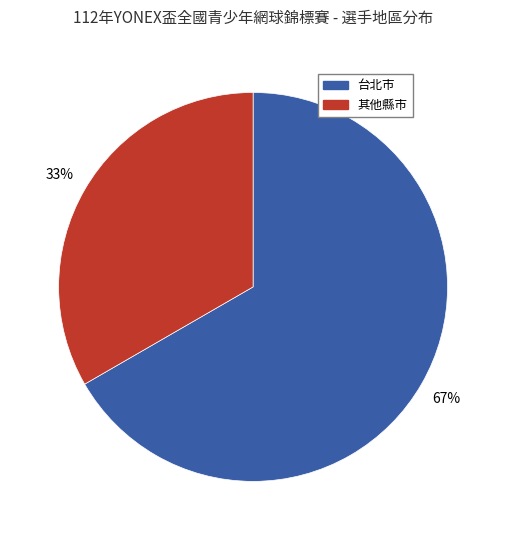

To the nearest percent, what percentage of the pie is 其他縣市?

33%